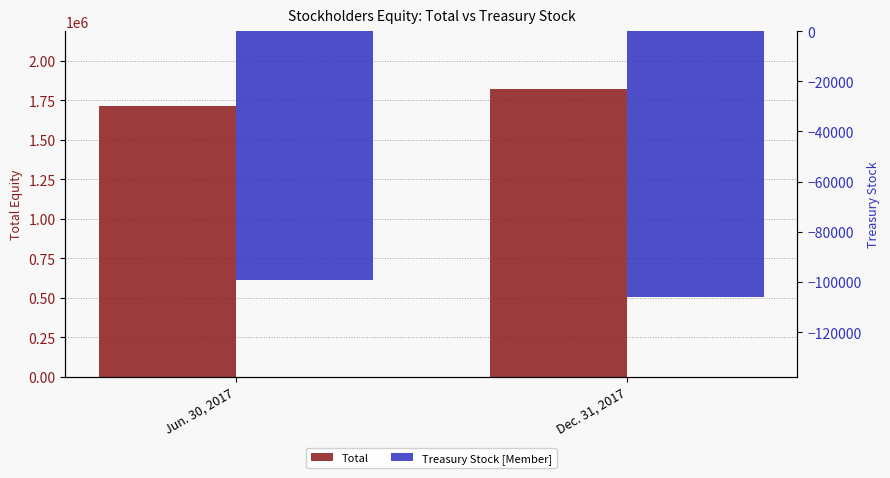

Rank the series at Dec. 31, 2017 from lowest to highest value.

Treasury Stock [Member], Total